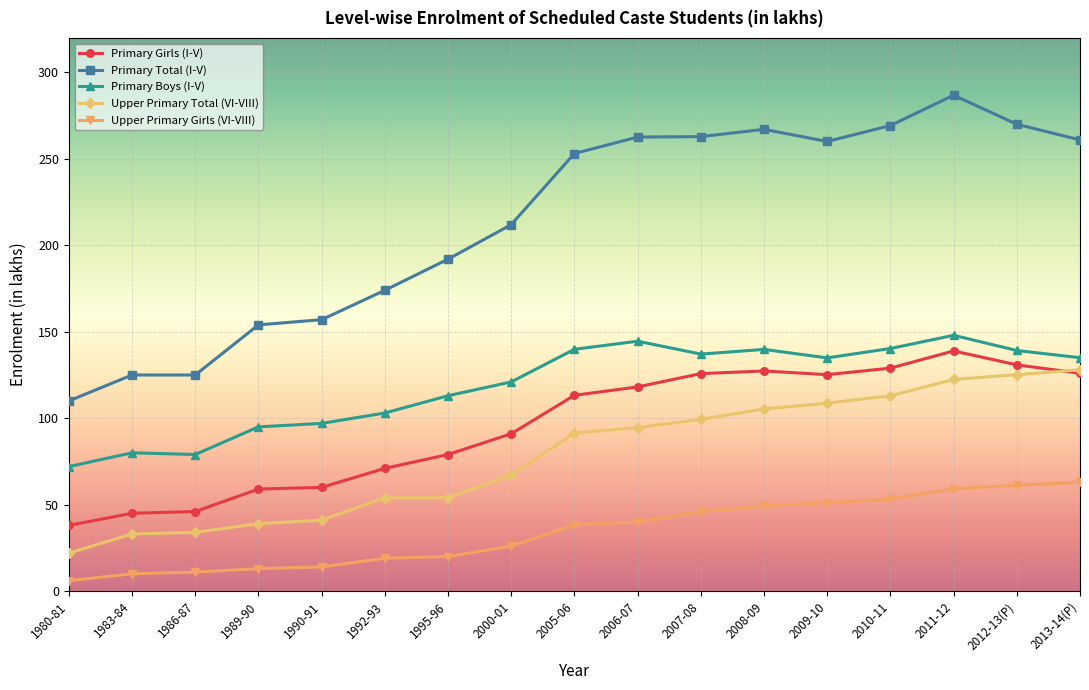

At which label does Upper Primary Girls (VI-VIII) first exceed 38?

2005-06